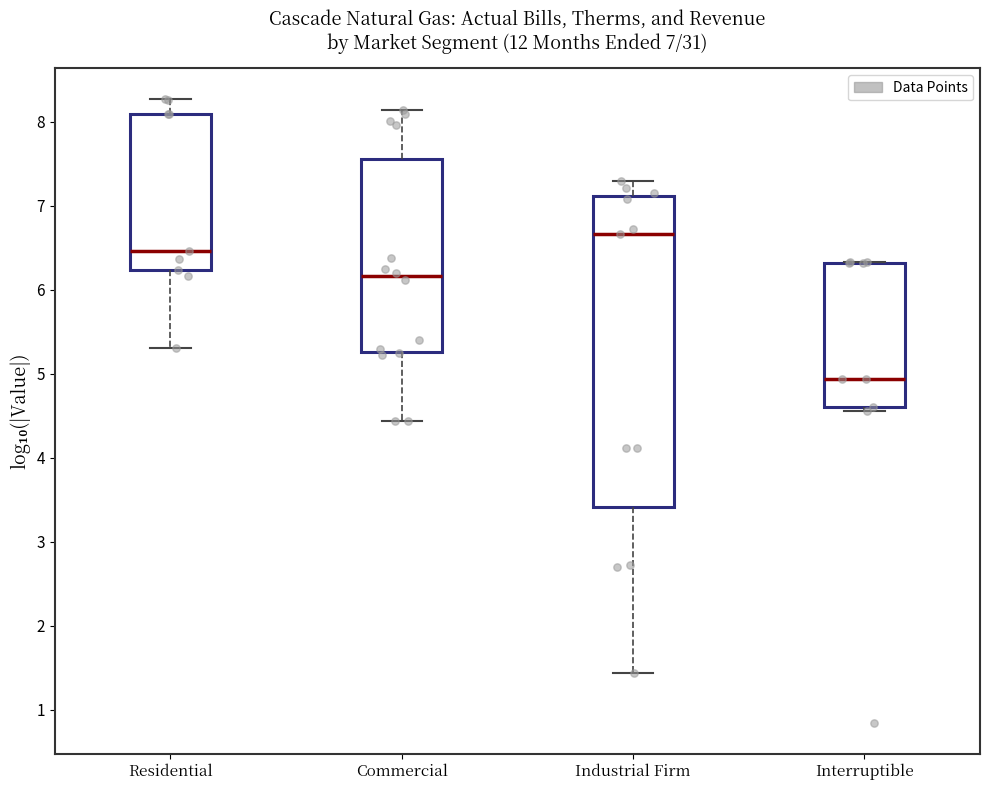

Comparing the boxes themselves (not the whiskers), which one is the tallest?

Industrial Firm